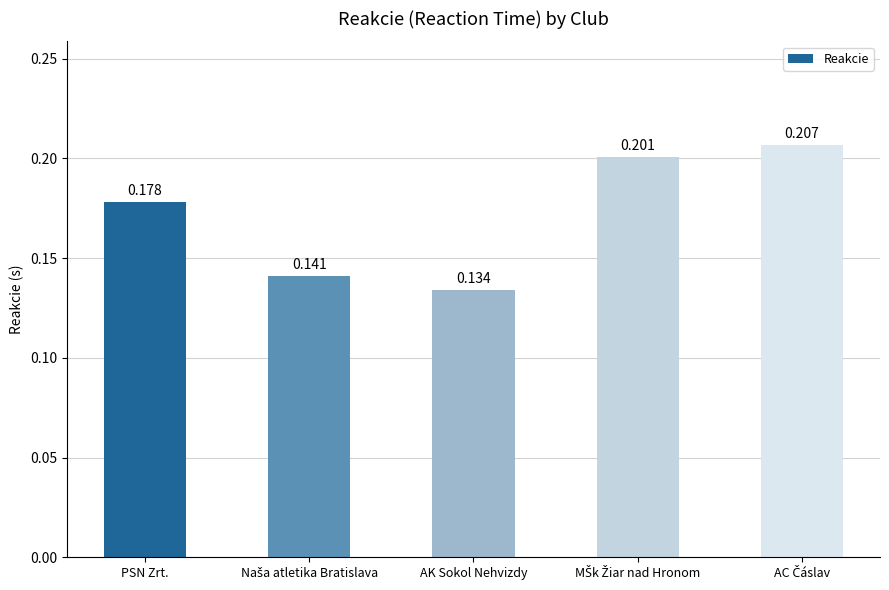

Are the bars horizontal?

No